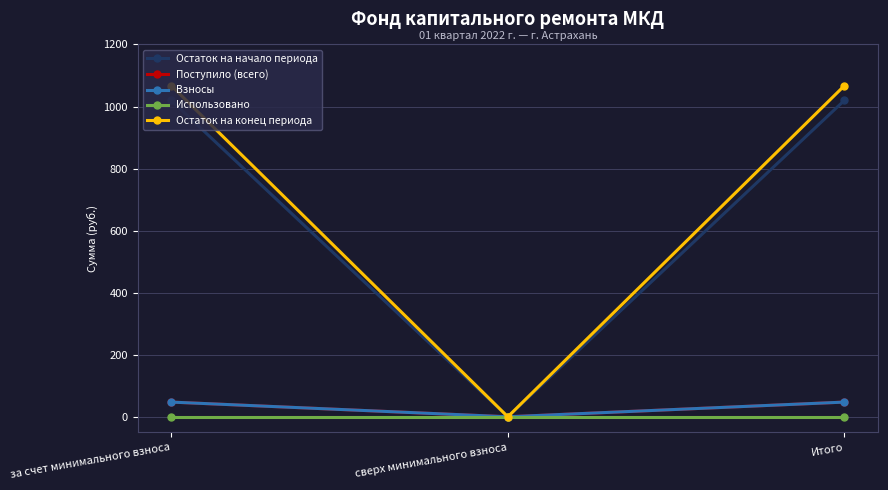

The value of Остаток на конец периода at сверх минимального взноса is -407.8. True or false?

False